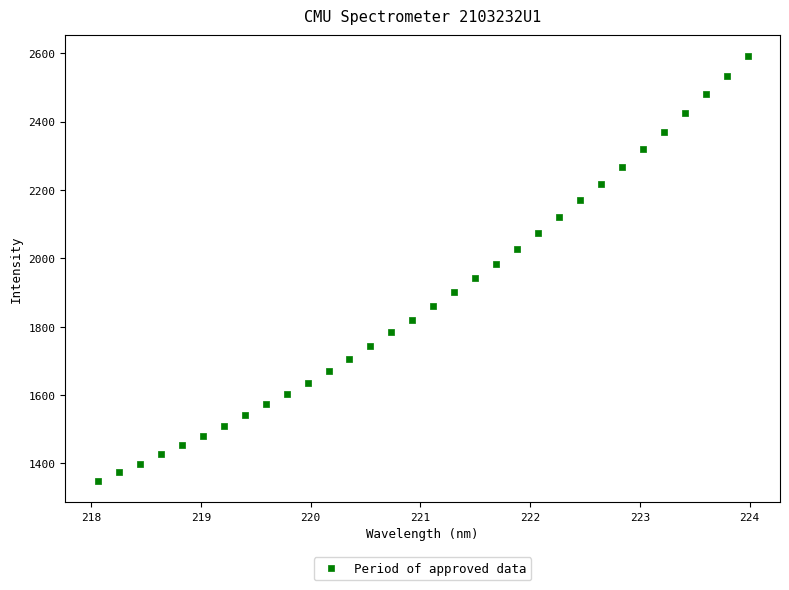

What is the range of Y values (max minus min)?

1242.3